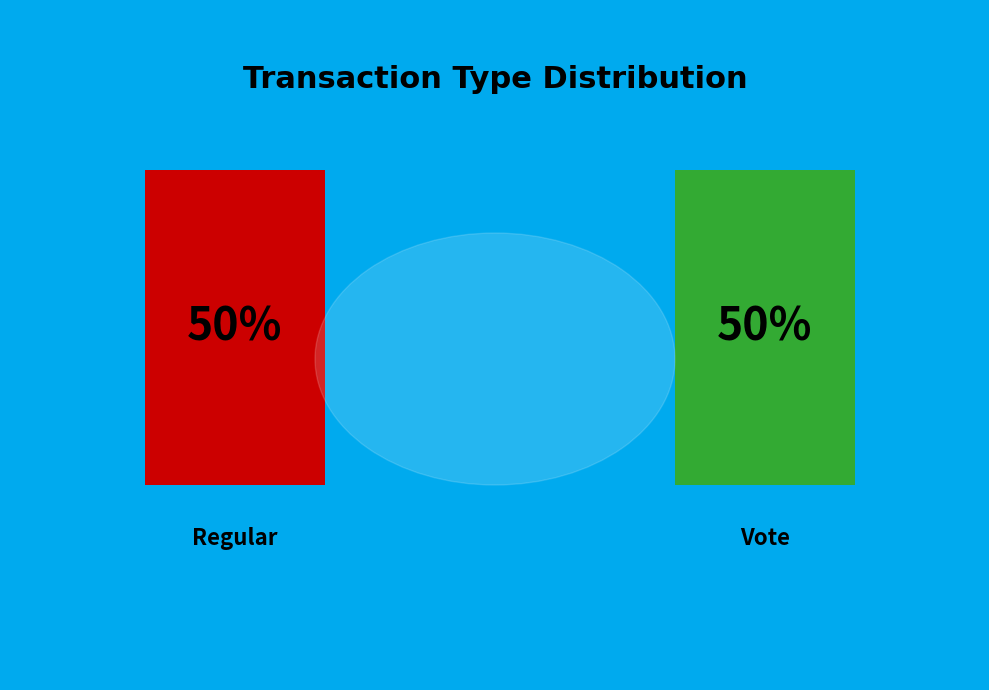

What is the largest slice in the pie chart?

Regular